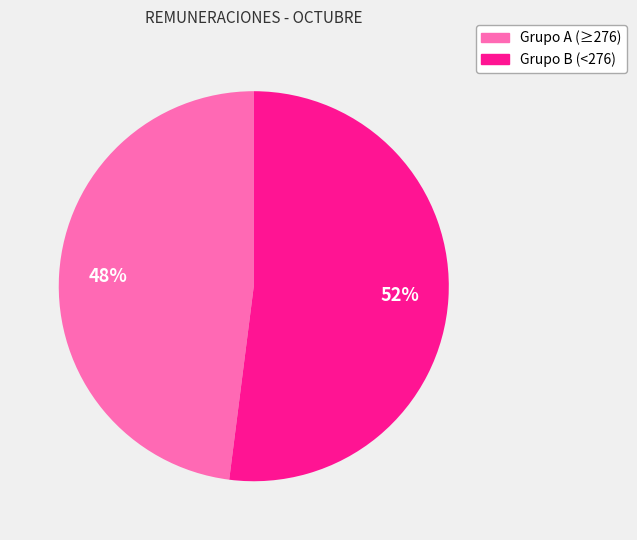

To the nearest percent, what is the difference between the largest and smallest slice percentages?

4%